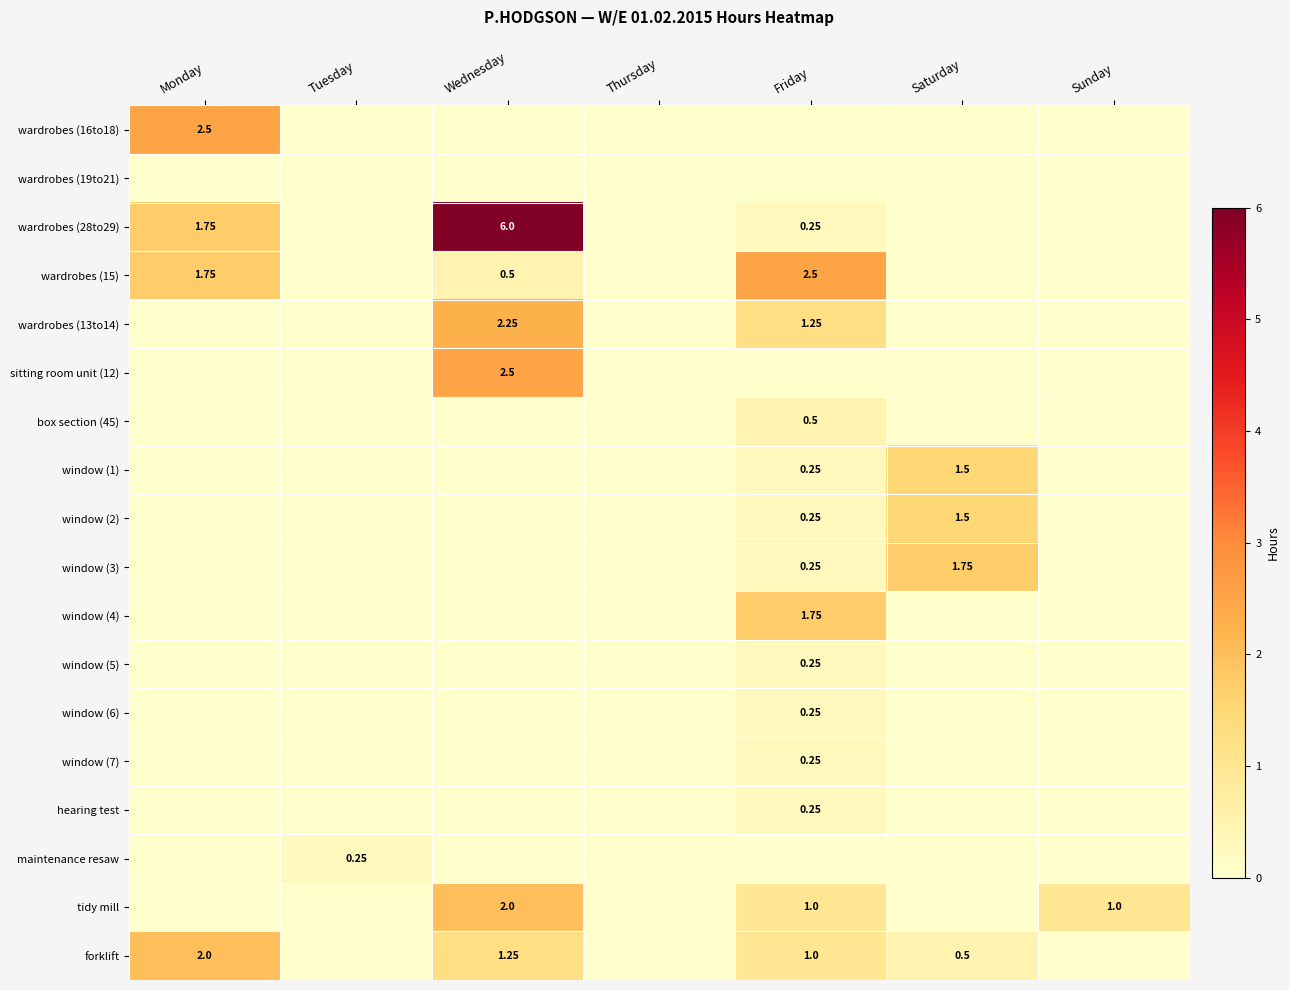

Which series has the widest spread of values?

wardrobes (28to29)